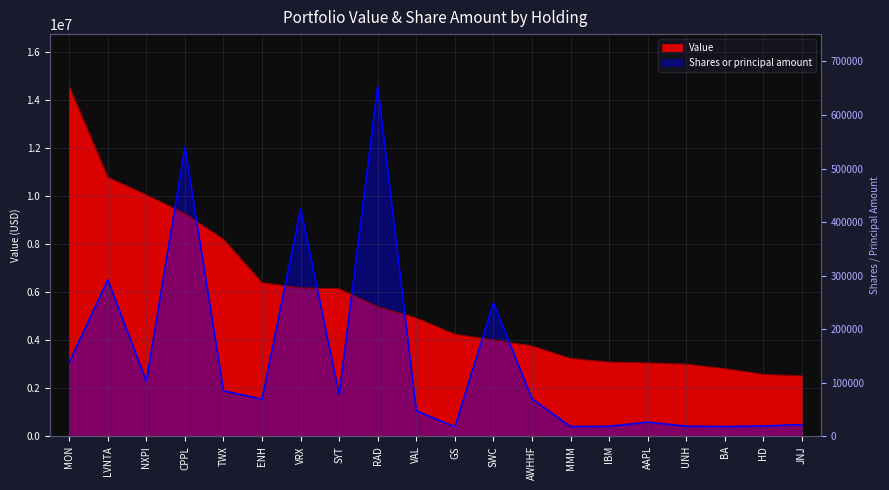

What is the total value across all series at UNH?

3418764.6